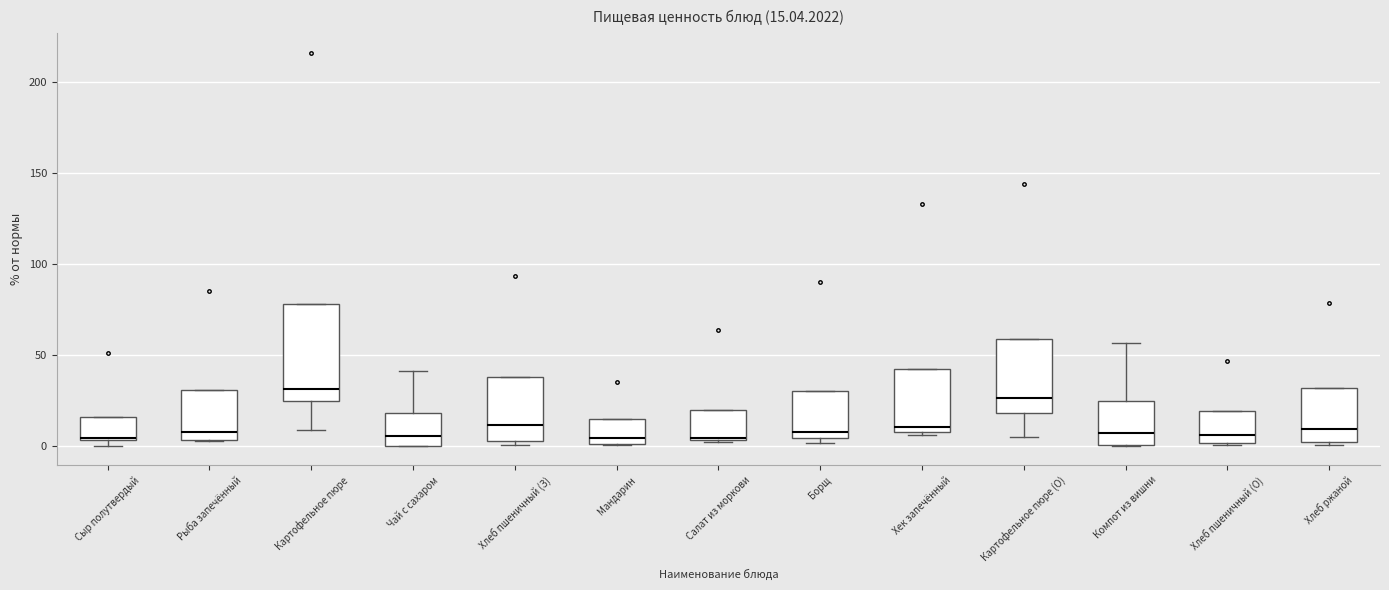

Which box is the tallest, from its lower edge to its upper edge?

Картофельное пюре